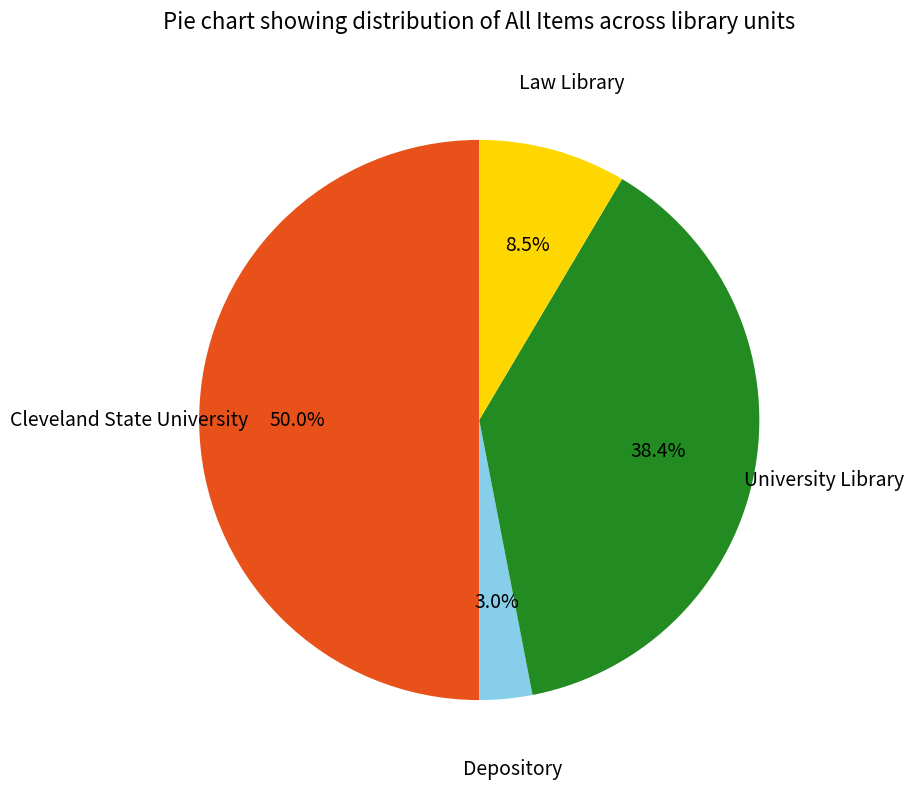

What is the ratio of the value at Cleveland State University to the value at University Library?

1.3